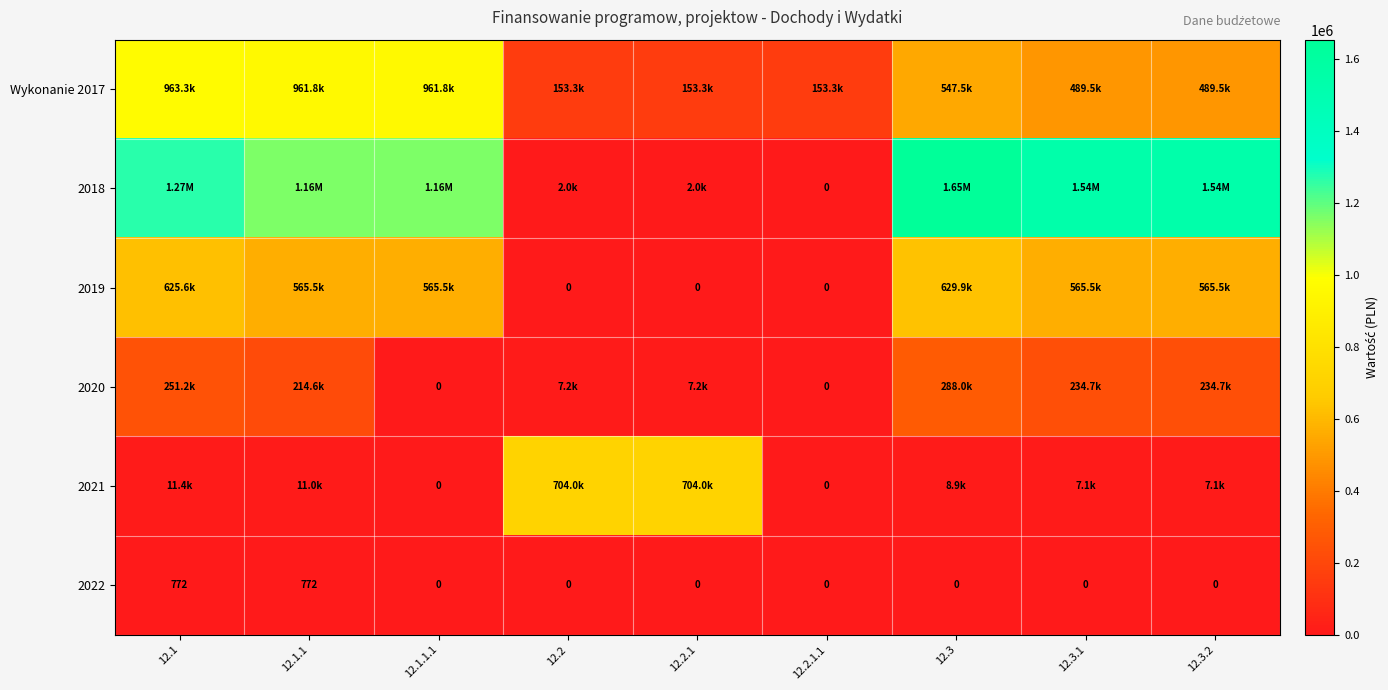

The 2019 series shows 946624.1 at 12.1.1. True or false?

False